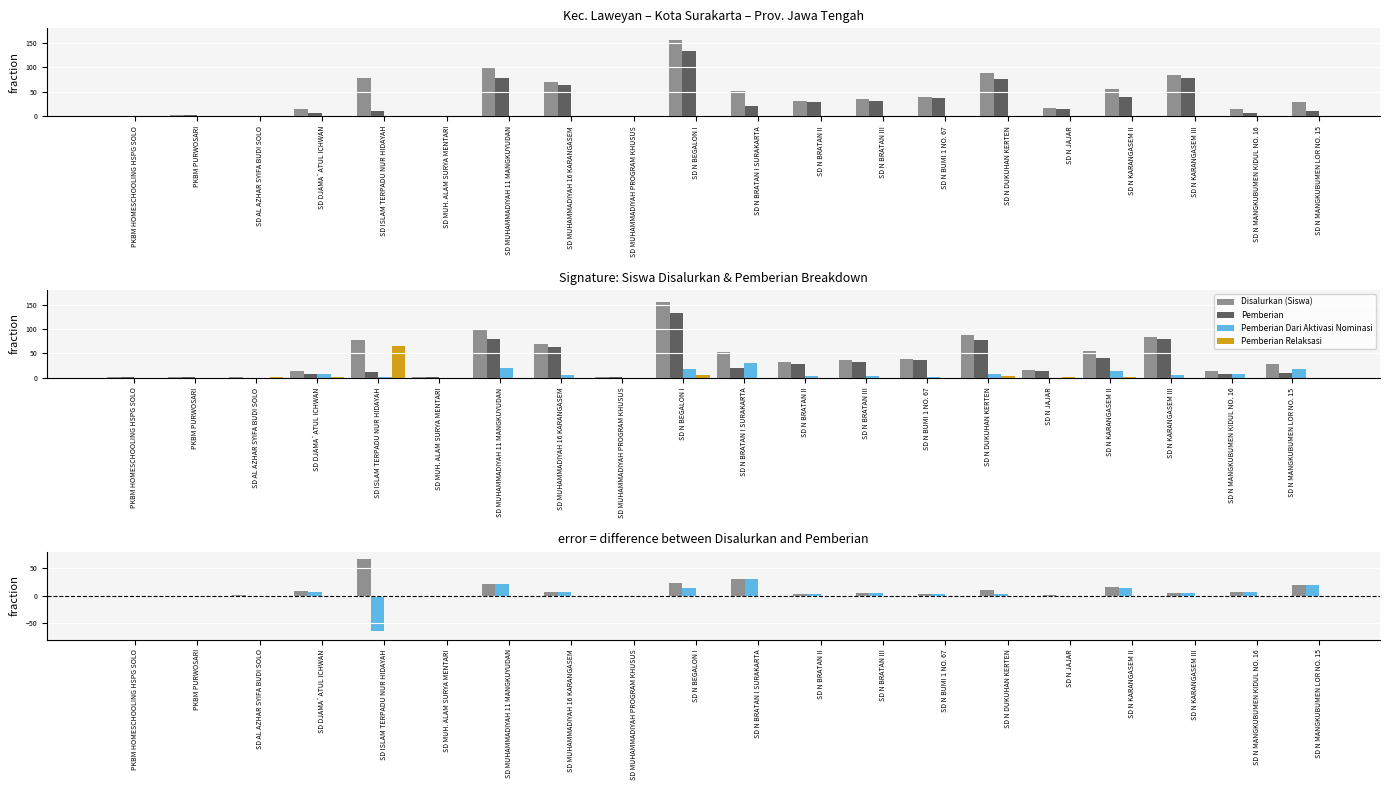

What is the value of the Pemberian Dari Aktivasi Nominasi bar at the 15th from the left?

7